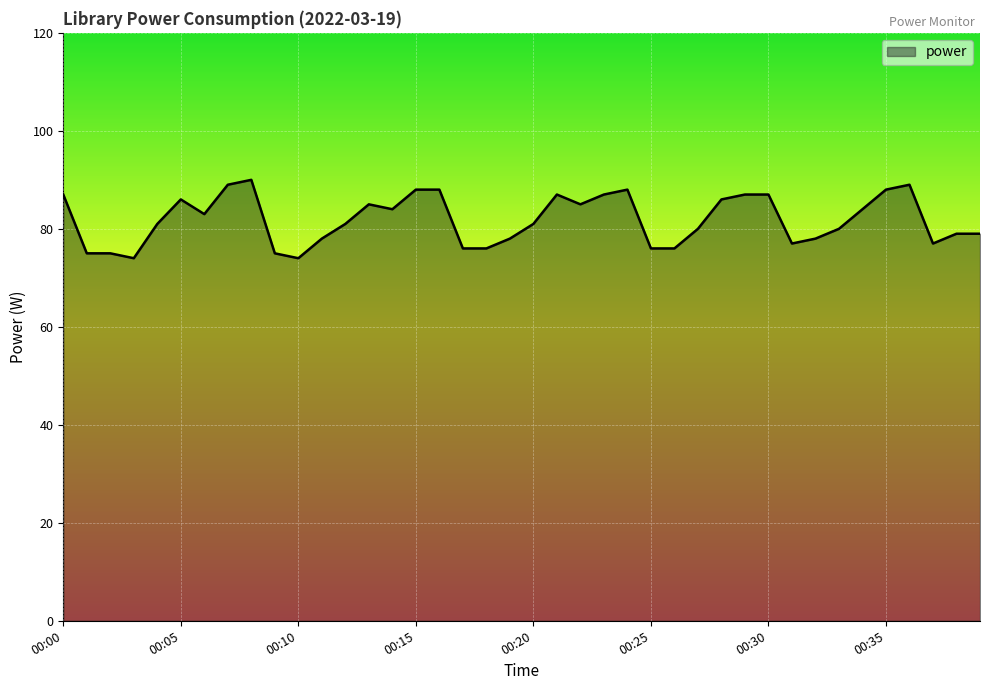

What is the smallest value displayed?

74